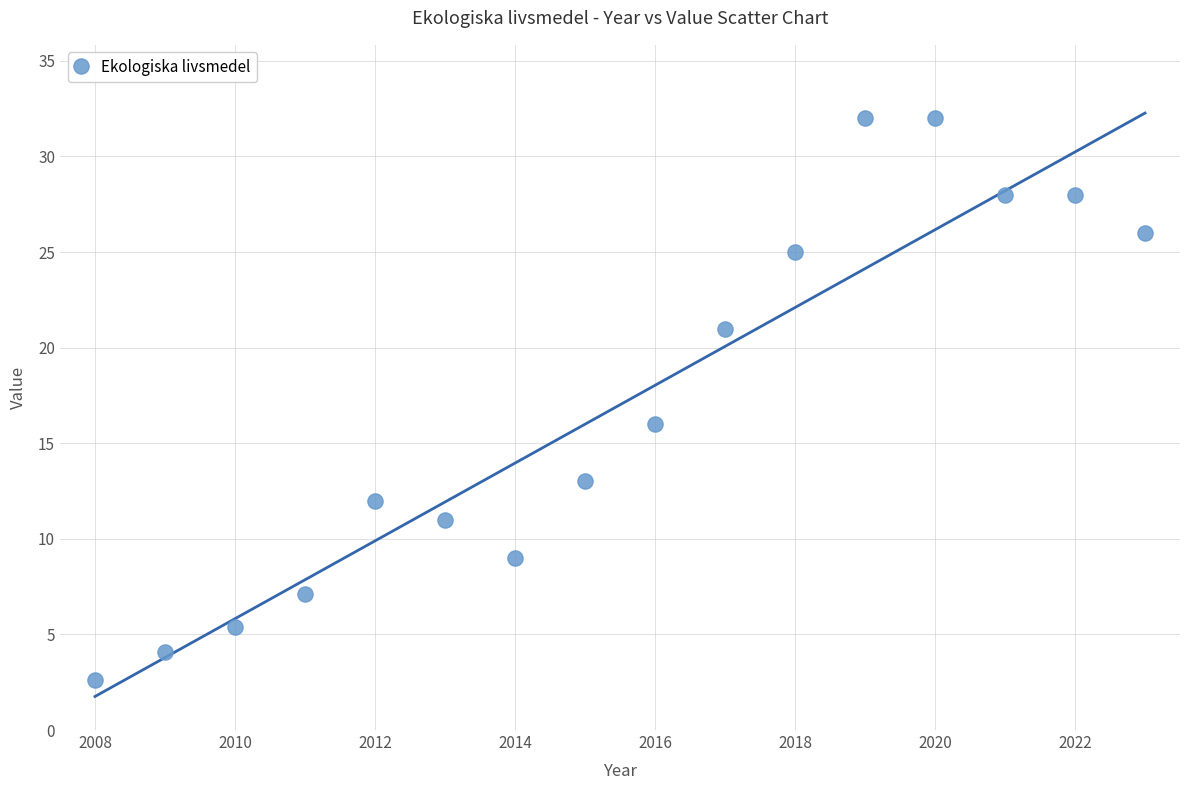

What Y value in the scatter plot is closest to 17?

16.0